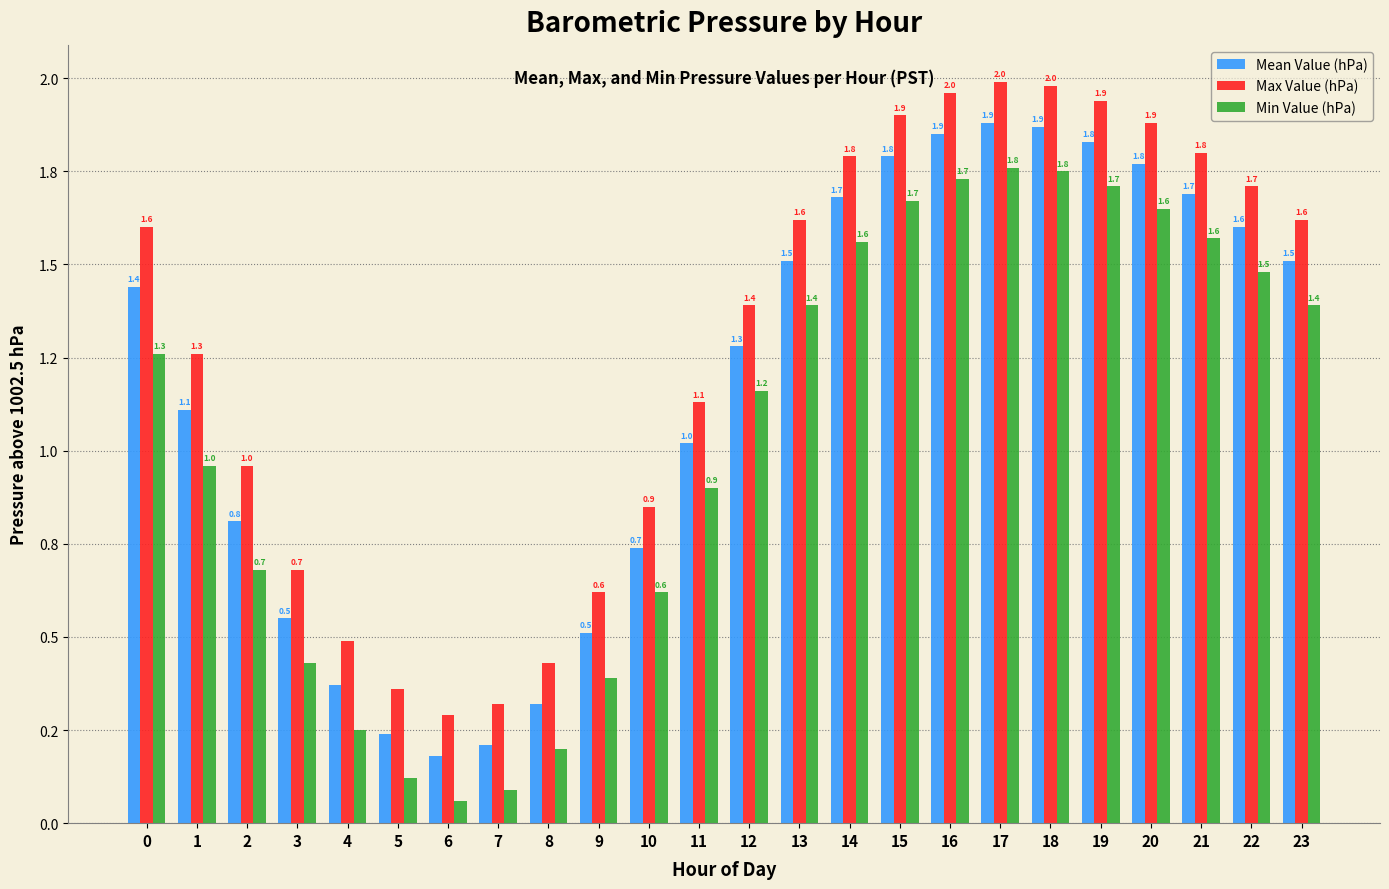

What are all the series names shown in the legend?

Mean Value (hPa), Max Value (hPa), Min Value (hPa)